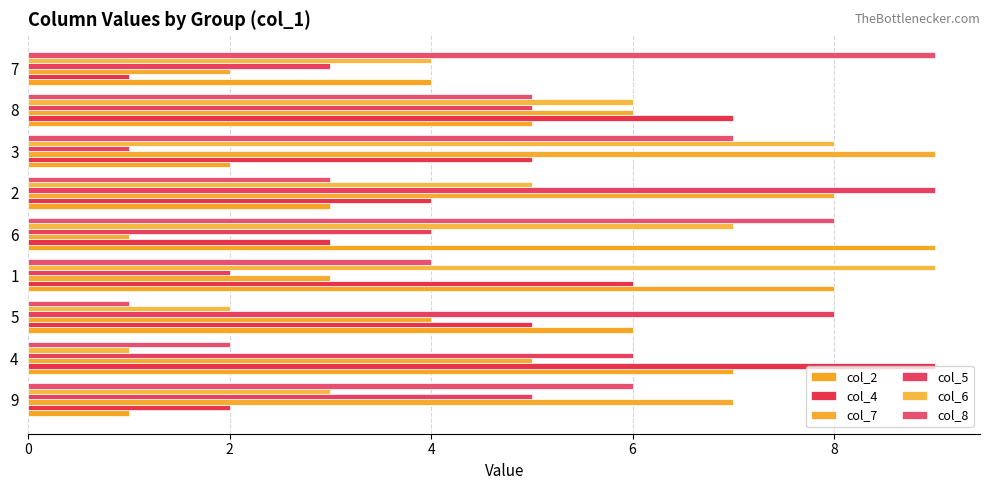

Count the number of categories in the chart.

9